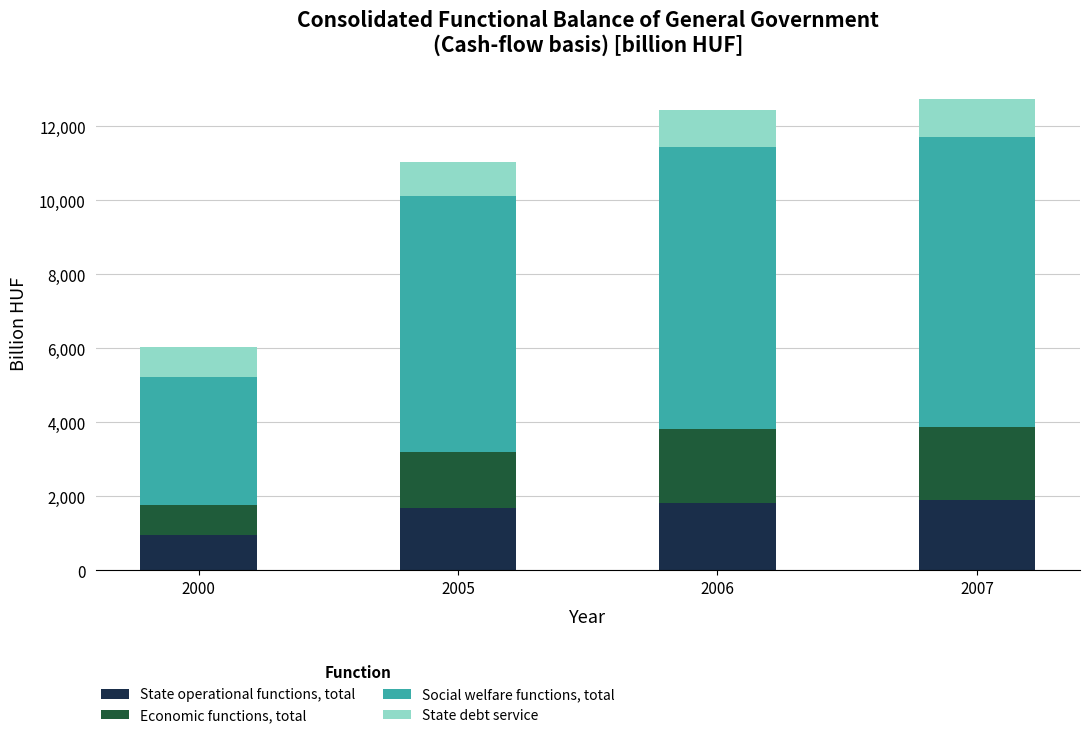

What is the maximum value for State operational functions, total?

1893.2